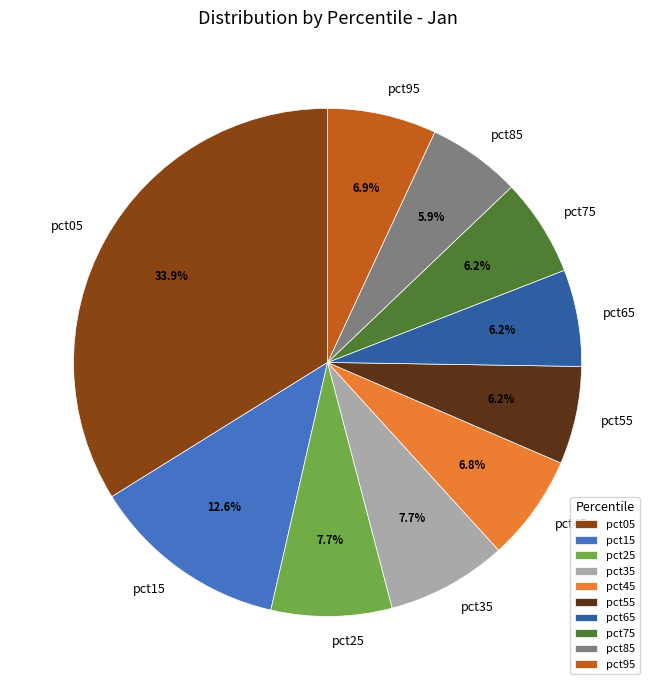

Is it true that pct65 is 6% of the pie?

True